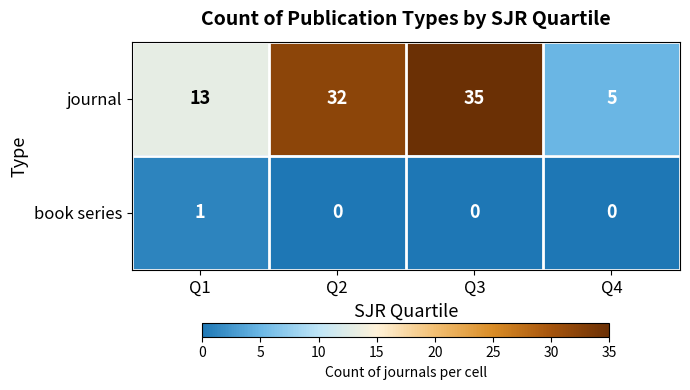

Between Q1 and Q3, which series saw the biggest shift?

journal